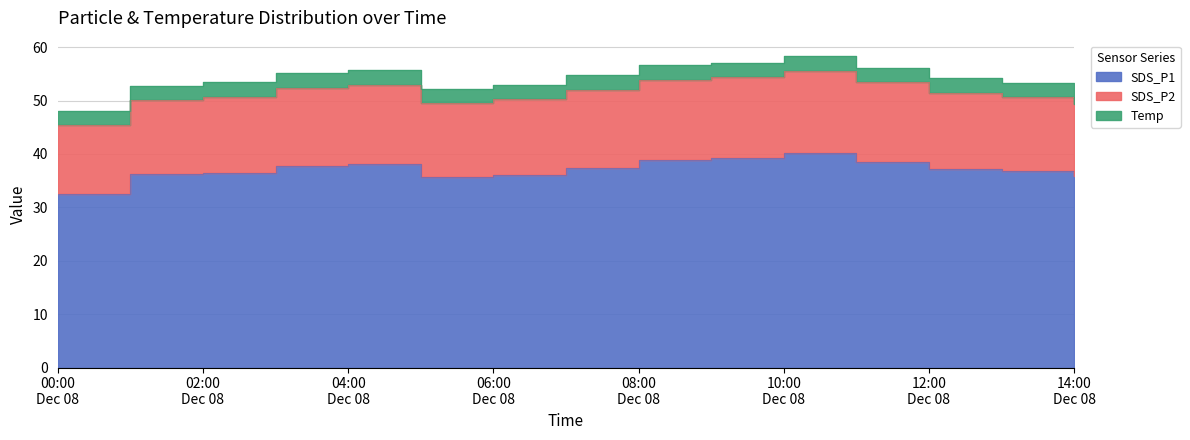

What is the label of the 6th point from the left?

2020/12/08 05:00